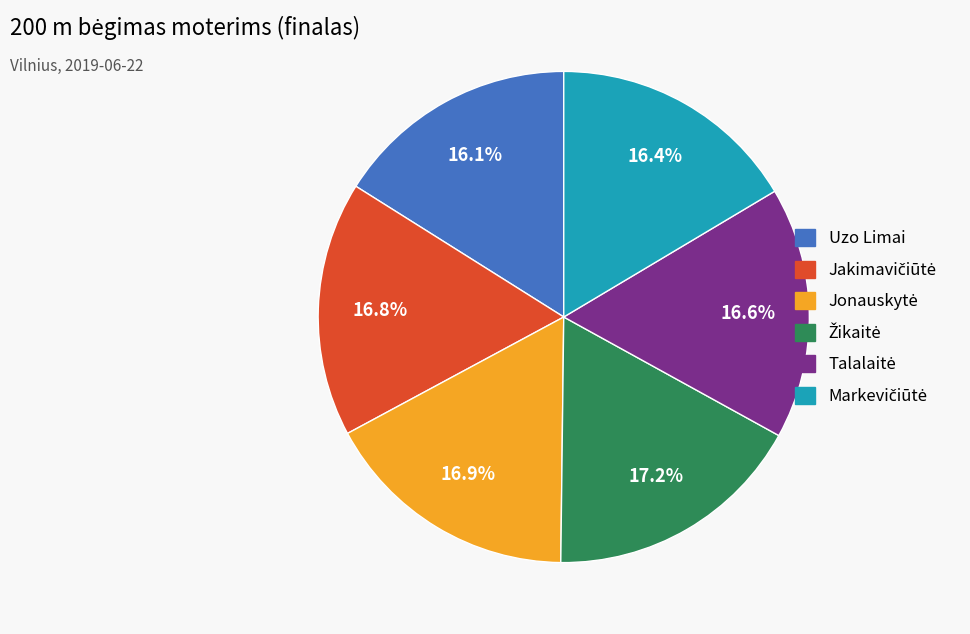

Does any single category account for the majority?

No